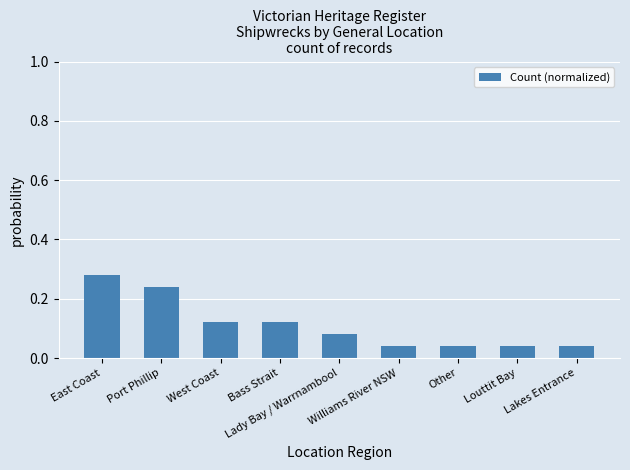

How many values are between 0 and 1?

9